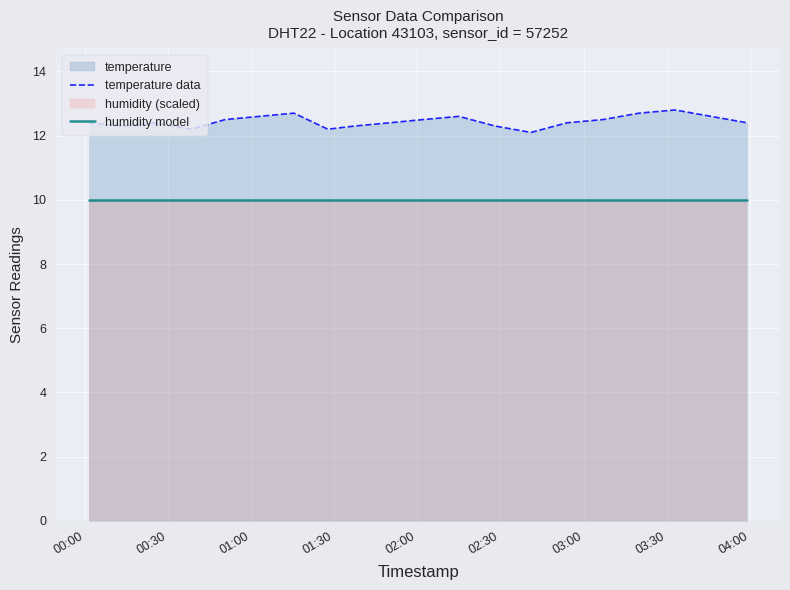

Reading left to right, extract all data points from this chart.

temperature data: 12.4	12.3	12.4	12.2	12.5	12.6	12.7	12.2	12.3	12.4	12.5	12.6	12.3	12.1	12.4	12.5	12.7	12.8	12.6	12.4
humidity model: 10.0	10.0	10.0	10.0	10.0	10.0	10.0	10.0	10.0	10.0	10.0	10.0	10.0	10.0	10.0	10.0	10.0	10.0	10.0	10.0